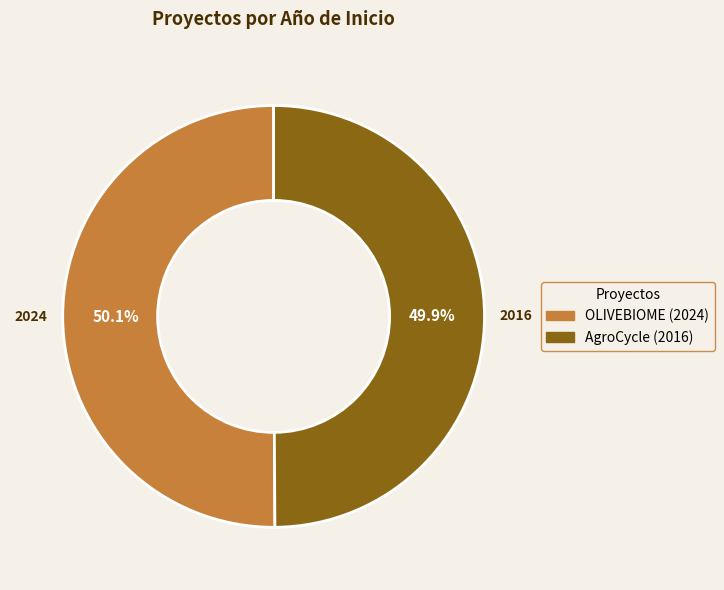

What is the ratio of the value at AgroCycle (2016) to the value at OLIVEBIOME (2024)?

1.0